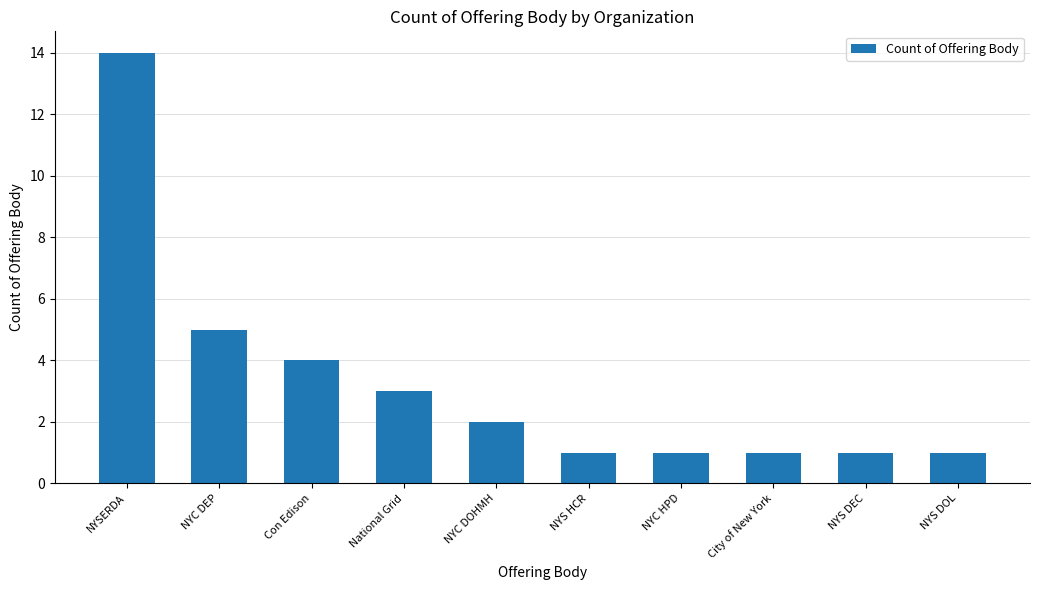

What is the smallest value displayed?

1